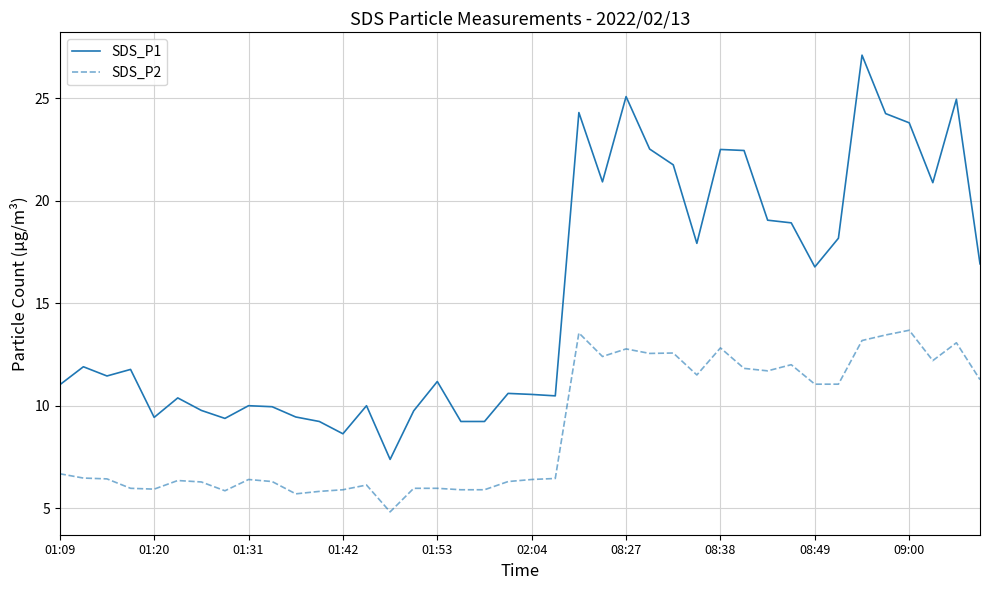

What is the maximum value for SDS_P1?

27.1